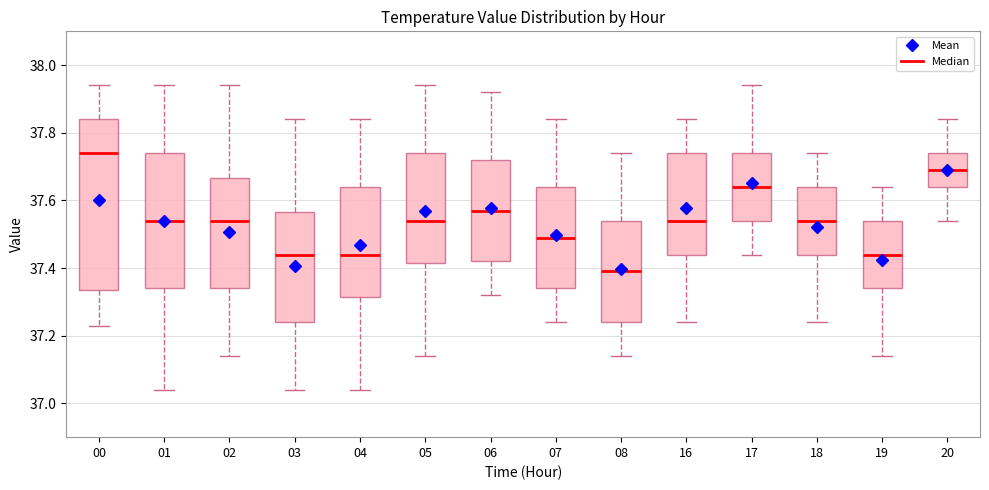

Where is the upper edge of the box at x = 06 on the y-axis? The values are not printed on the chart, so give them approximately, as read against the axis.

37.72